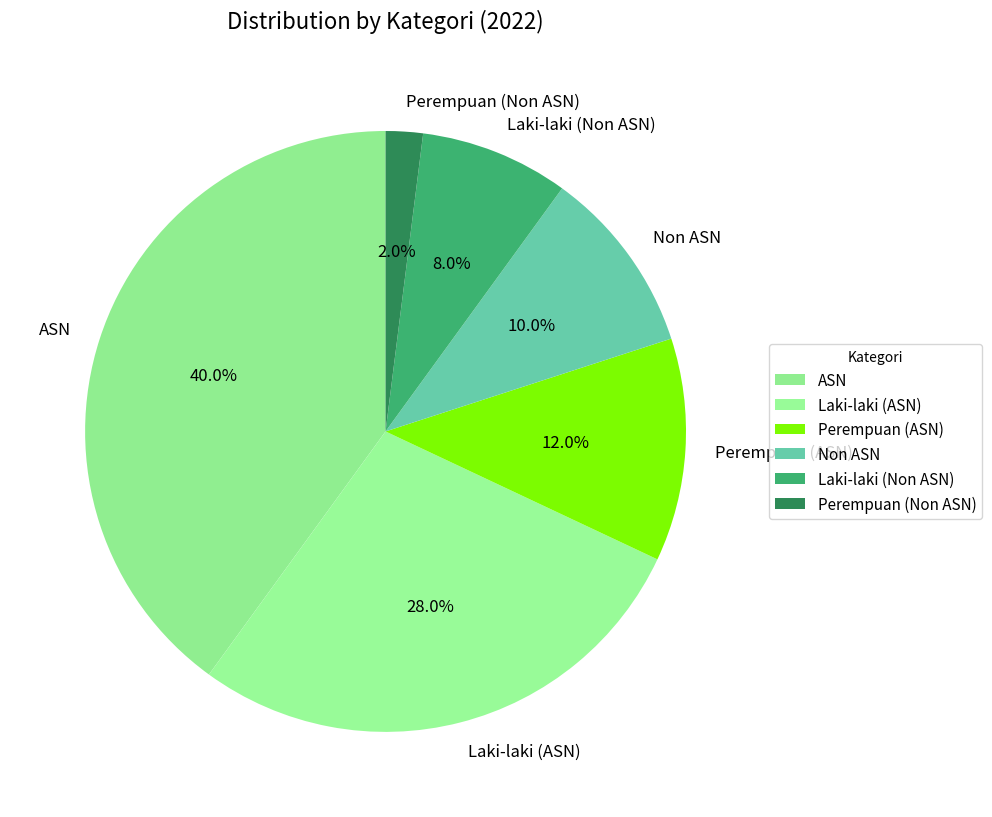

What percentage is the Laki-laki (Non ASN) slice, to the nearest percent?

8%